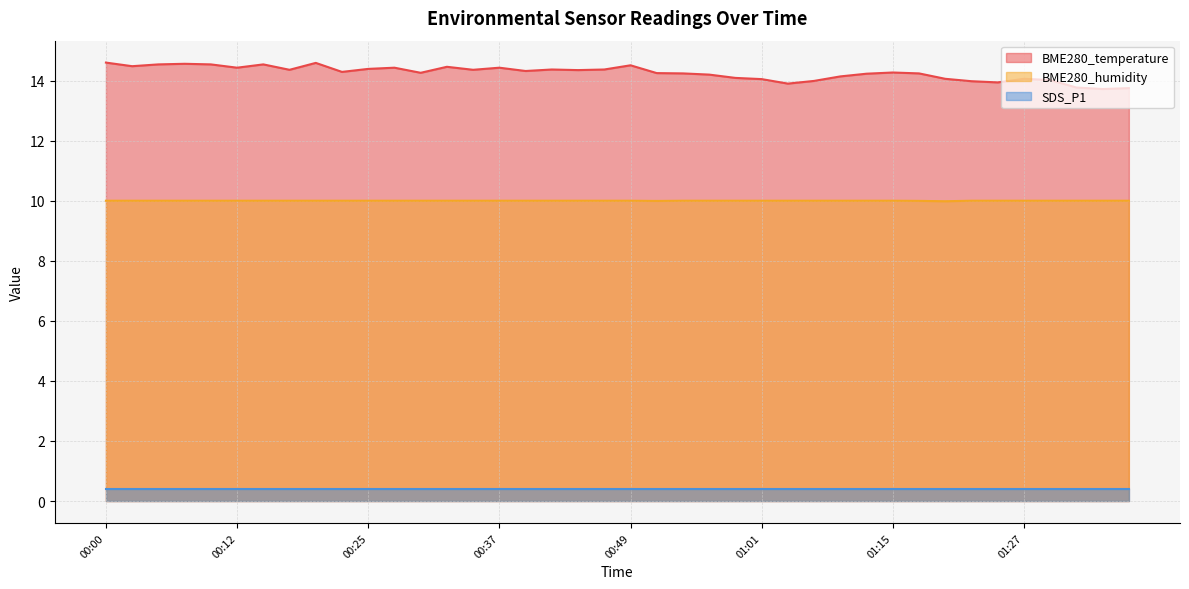

At which category does BME280_humidity reach its first local valley?

00:52